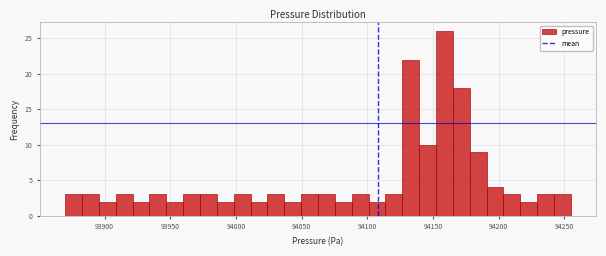

Read against the x-axis, roughly where is the centre of the tallest bar?

94160